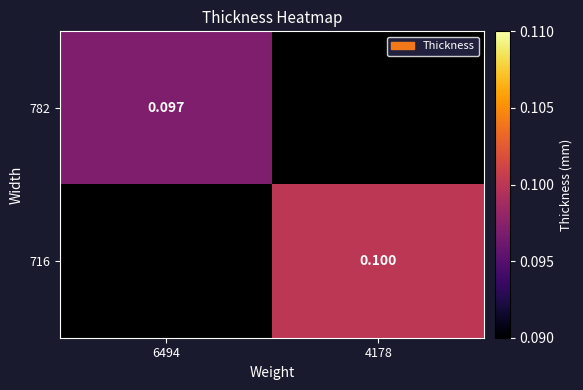

Is the value of 782 at 6494 greater than the value of 716 at 4178?

No